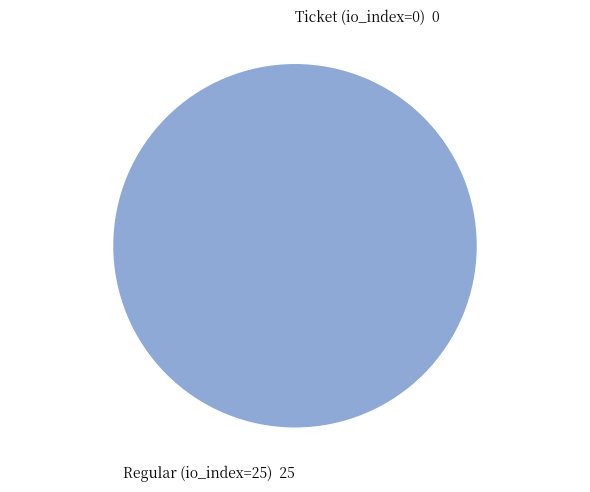

The Ticket (io_index=0) slice represents 0% of the pie. True or false?

True